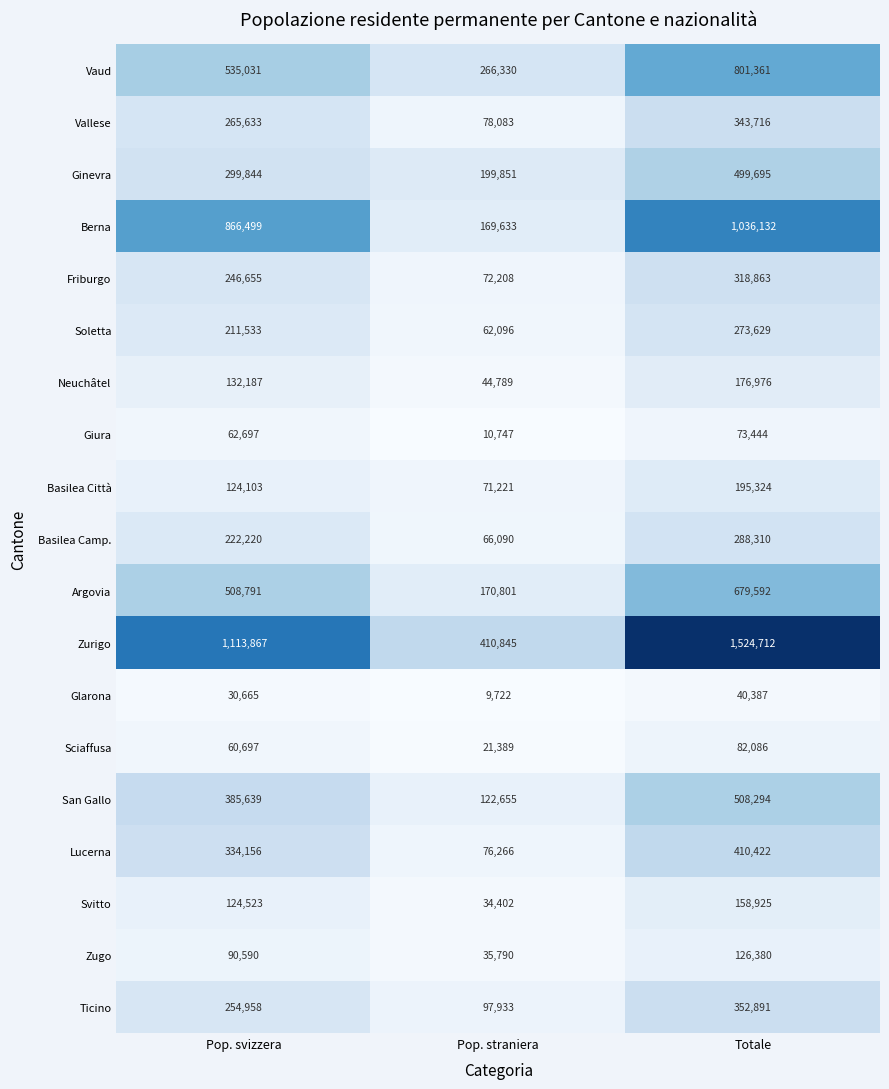

What is the difference between the maximum and minimum values in the Sciaffusa series?

60697